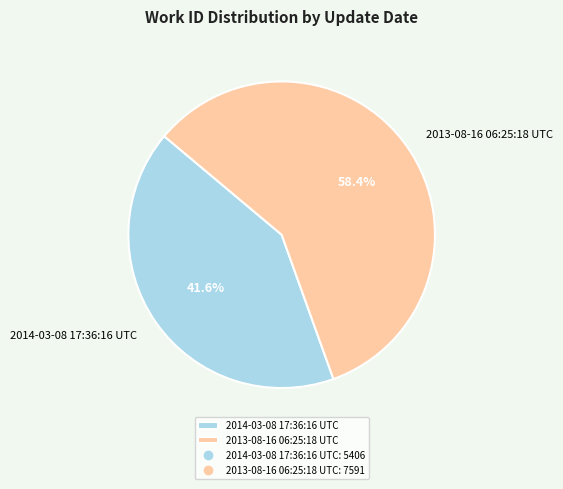

Rank the categories by value from lowest to highest.

2014-03-08 17:36:16 UTC, 2013-08-16 06:25:18 UTC